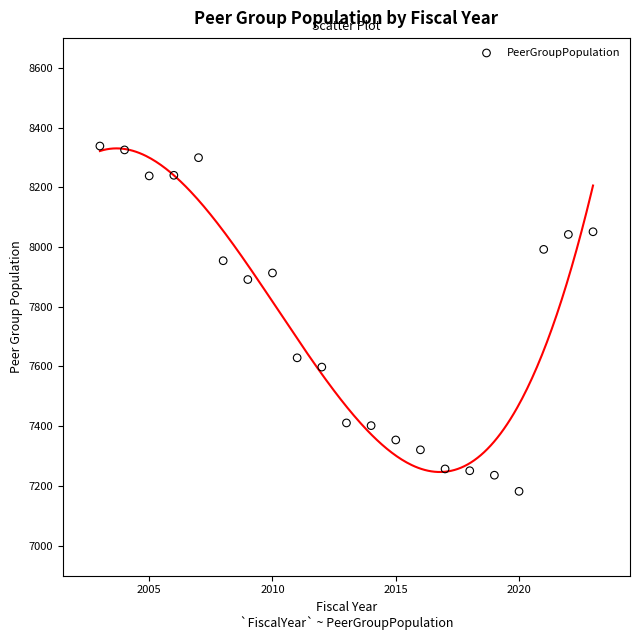

What is the range of X values (max minus min)?

20